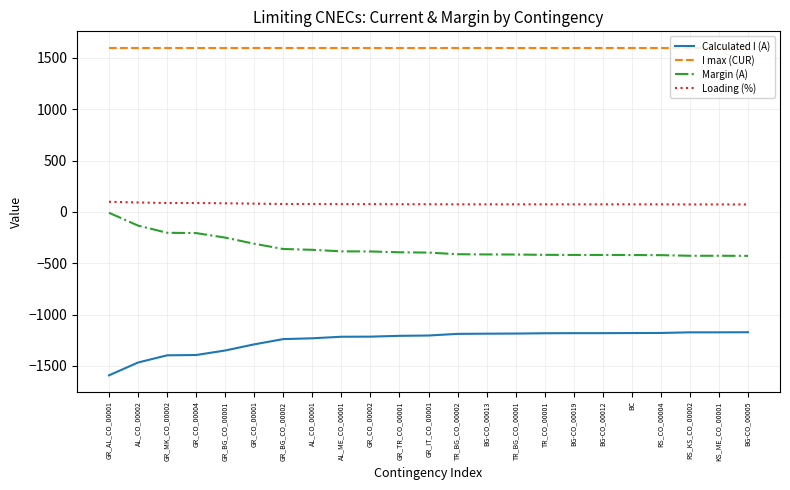

True or false: I max (CUR) and Loading (%) cross at least once.

False